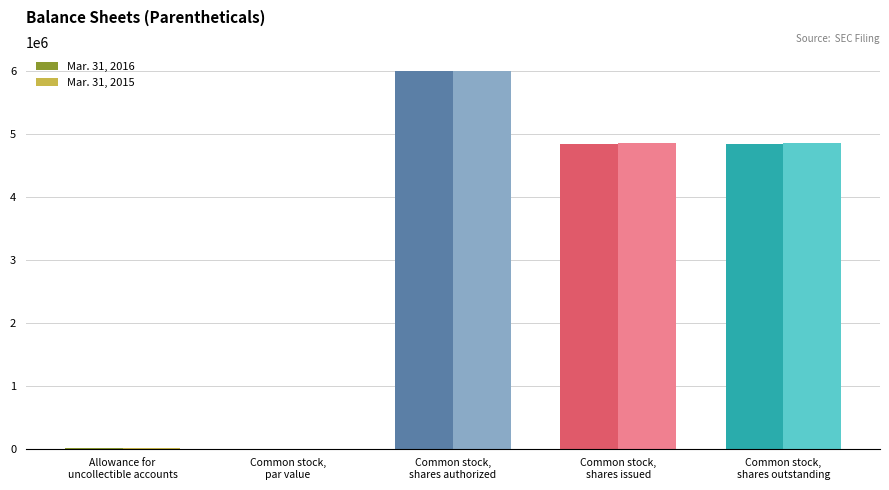

What is the maximum value for Mar. 31, 2016?

6000000.0